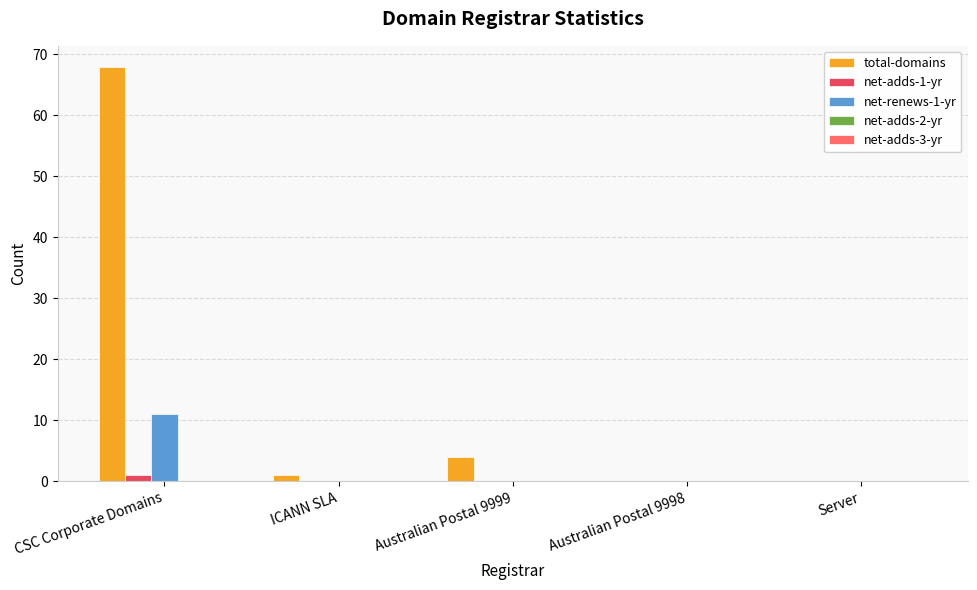

What is the maximum value for net-renews-1-yr?

11